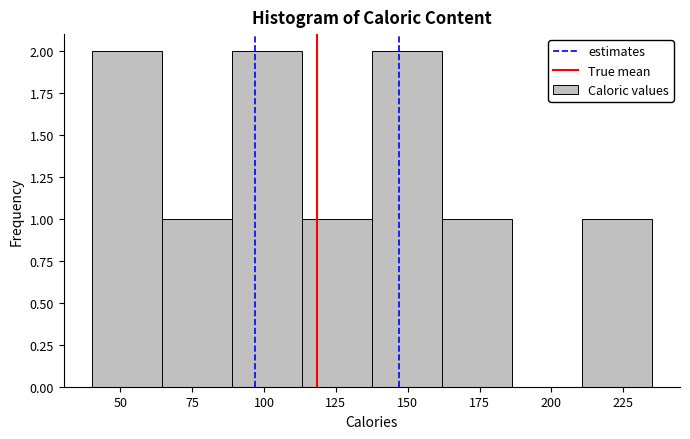

Reading left to right, list every bar in this chart as the range it spans on the x-axis followed by its height. Neither the bar edges nor the heights are printed on the chart, so give them approximately, as read against the axes.

40 to 65: 2
65 to 90: 1
90 to 115: 2
115 to 140: 1
140 to 160: 2
160 to 185: 1
185 to 210: 0
210 to 235: 1